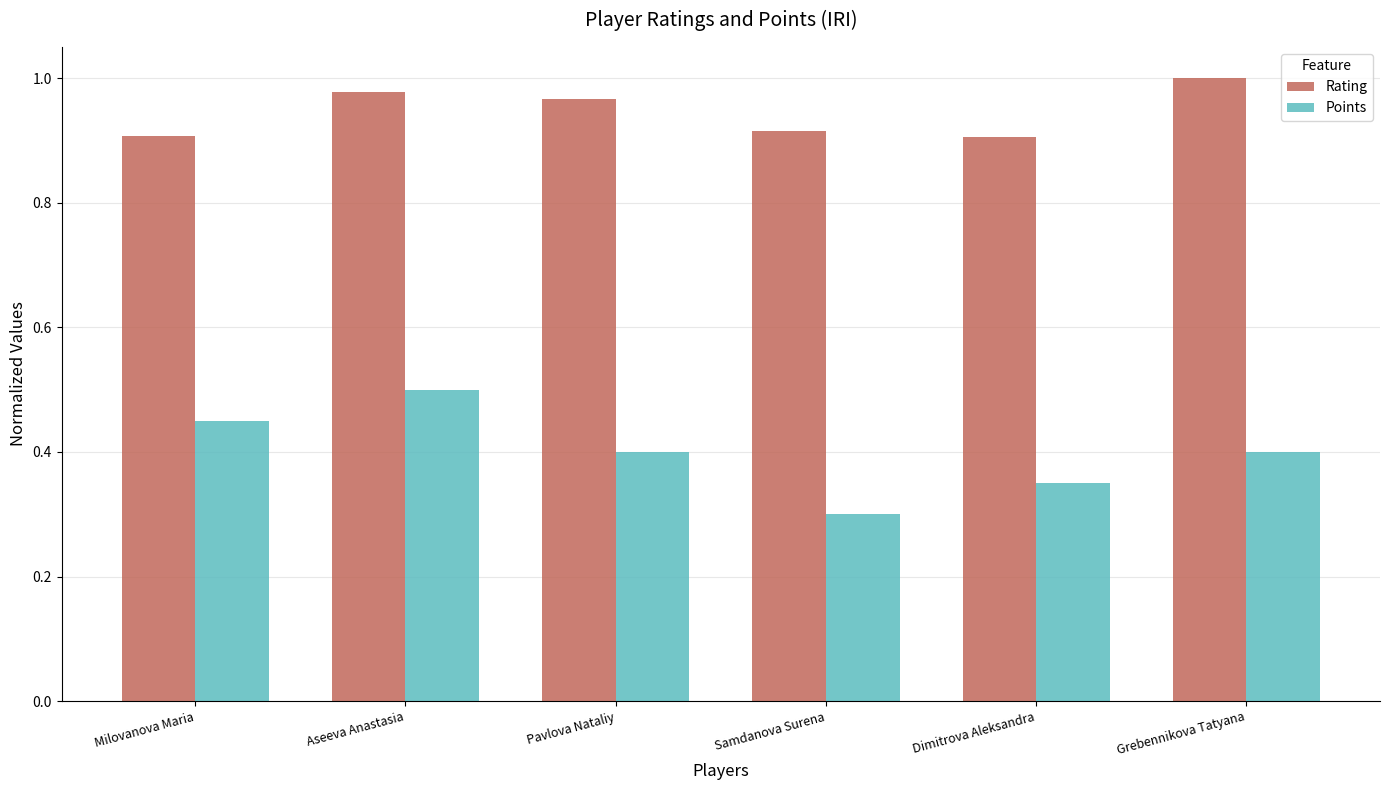

What position from the left is Dimitrova Aleksandra?

5